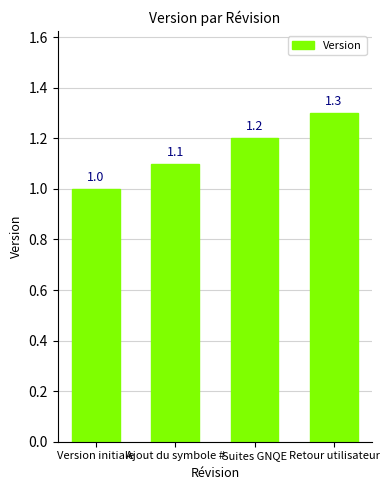

What position from the right is Ajout du symbole #?

3